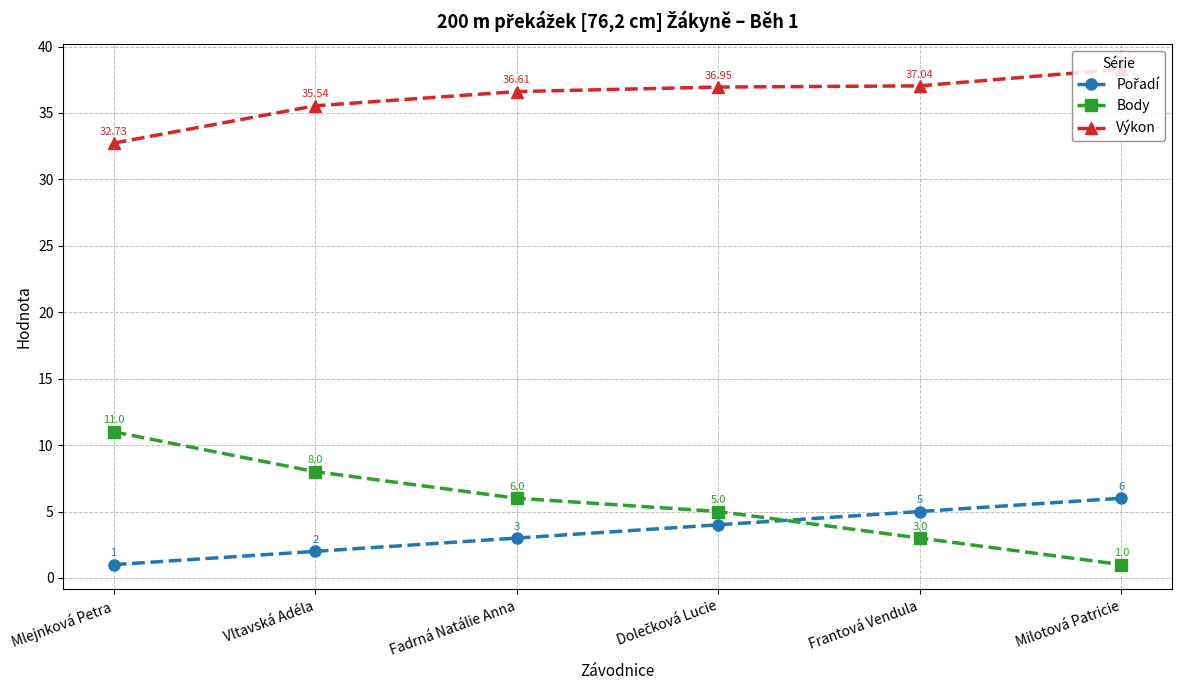

Does the chart display data point markers on the line(s)?

Yes